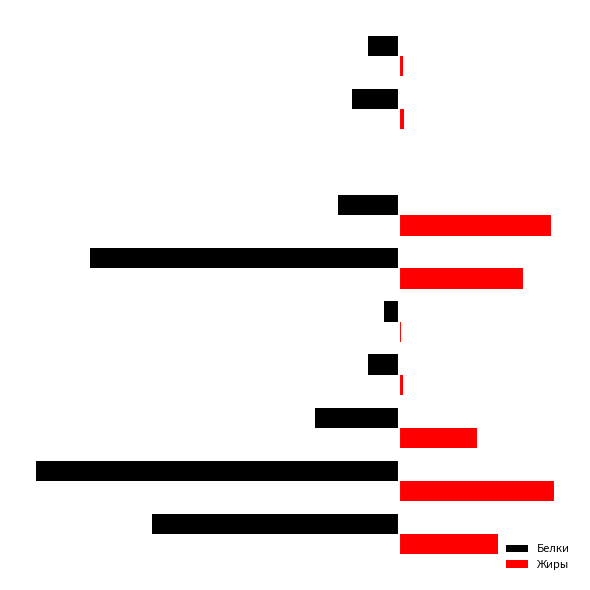

What are all the series names shown in the legend?

Белки, Жиры